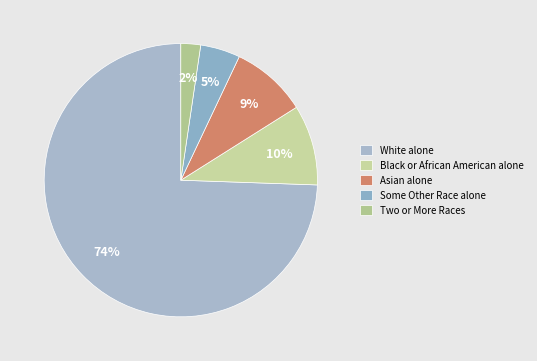

To the nearest percent, what portion does White alone represent?

74%